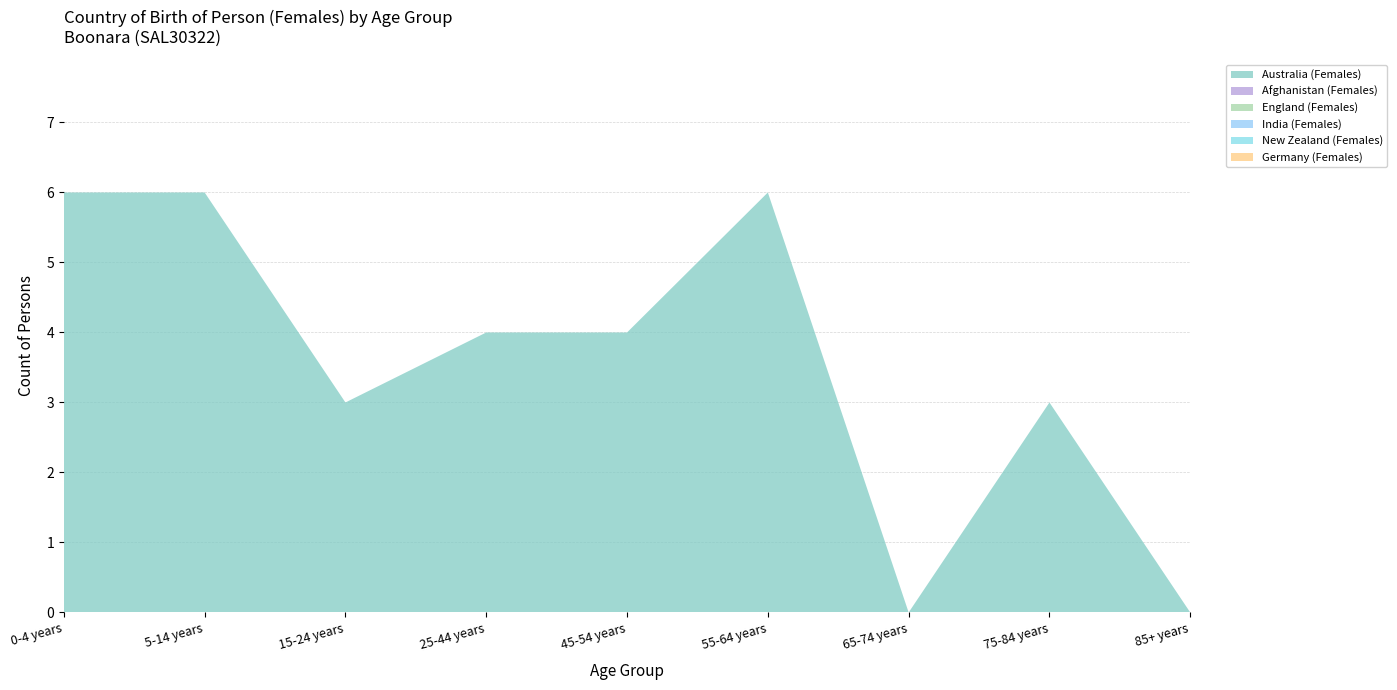

Which category has the lowest value across all series?

65-74 years